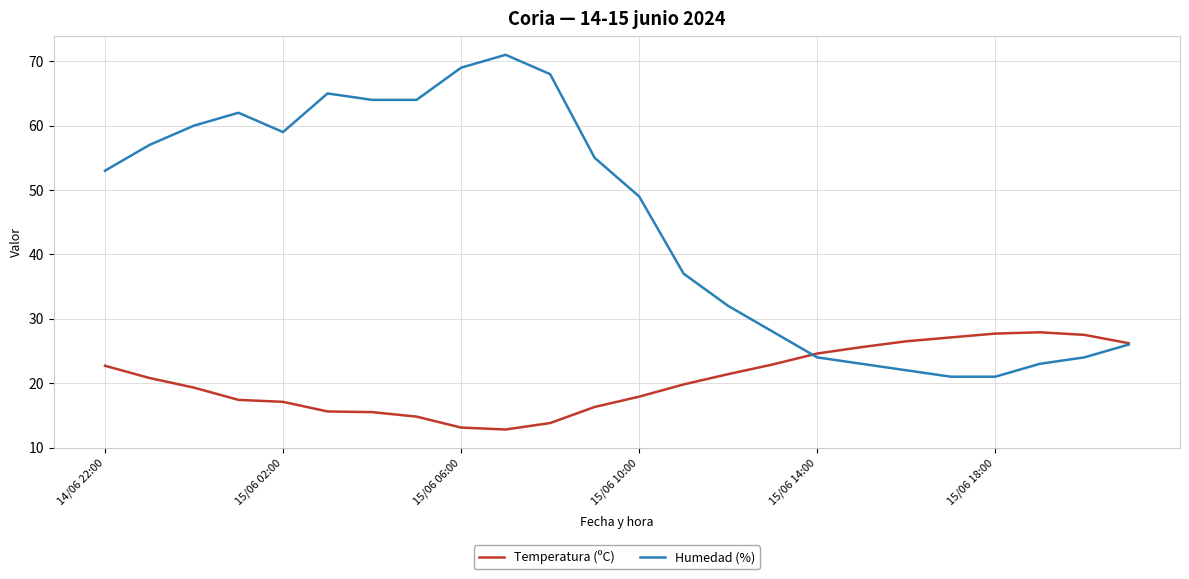

Is this an area chart (filled region under the line)?

No